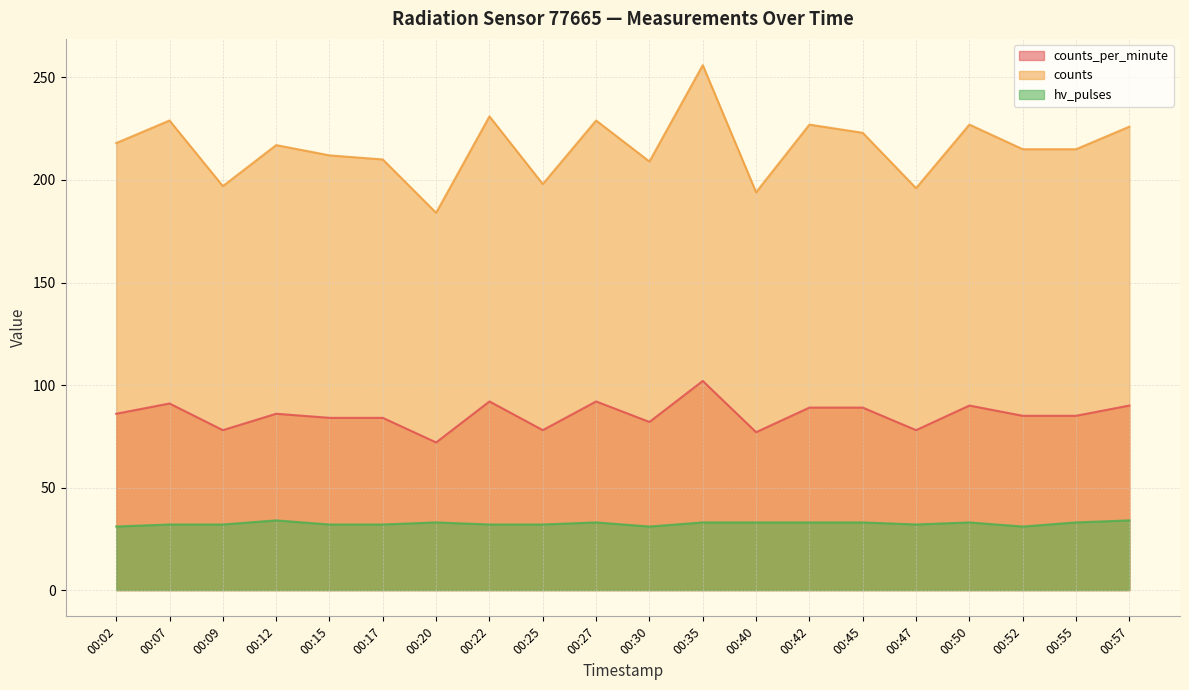

List the labels in order of counts_per_minute value, largest first.

00:35, 00:22, 00:27, 00:07, 00:50, 00:57, 00:42, 00:45, 00:02, 00:12, 00:52, 00:55, 00:15, 00:17, 00:30, 00:09, 00:25, 00:47, 00:40, 00:20